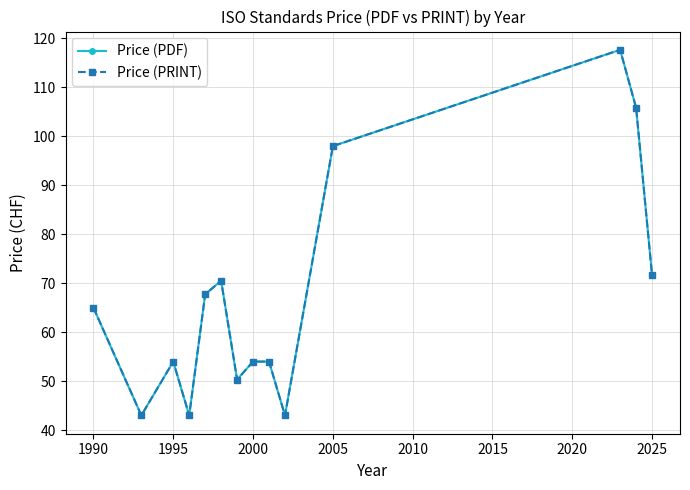

Reading left to right, what are all the values shown in this chart?

Price (PDF): 65.0	43.0	54.0	43.0	67.8	70.5	50.3	54.0	54.0	43.0	98.0	117.7	105.8	71.6
Price (PRINT): 65.0	43.0	54.0	43.0	67.8	70.5	50.3	54.0	54.0	43.0	98.0	117.7	105.8	71.6